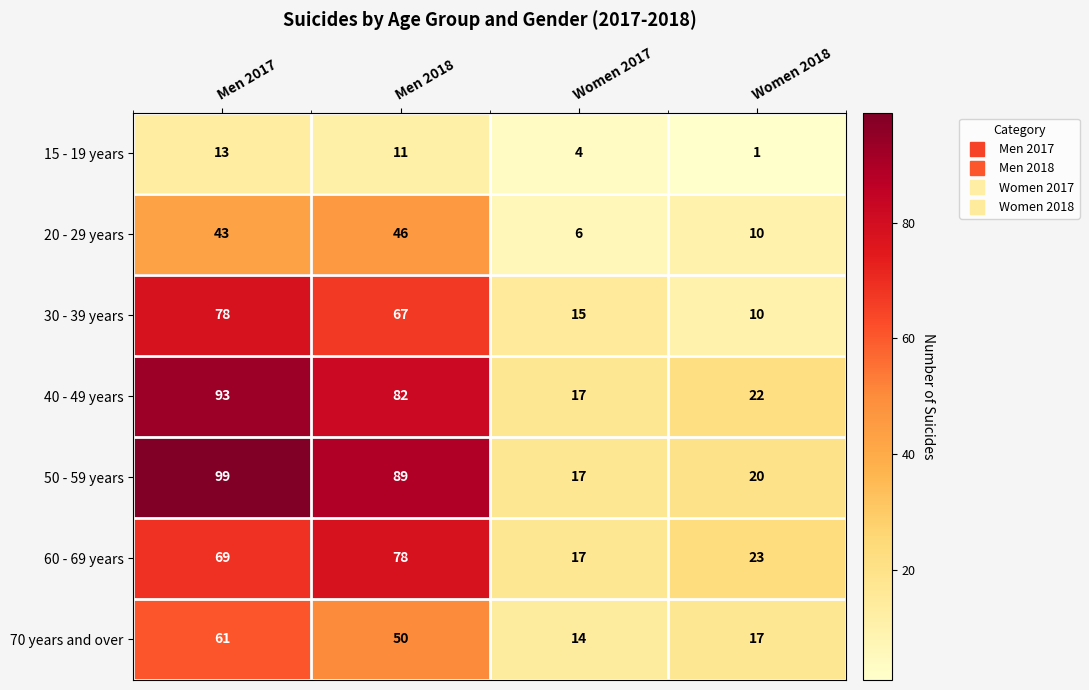

What is the average value of the 50 - 59 years series?

56